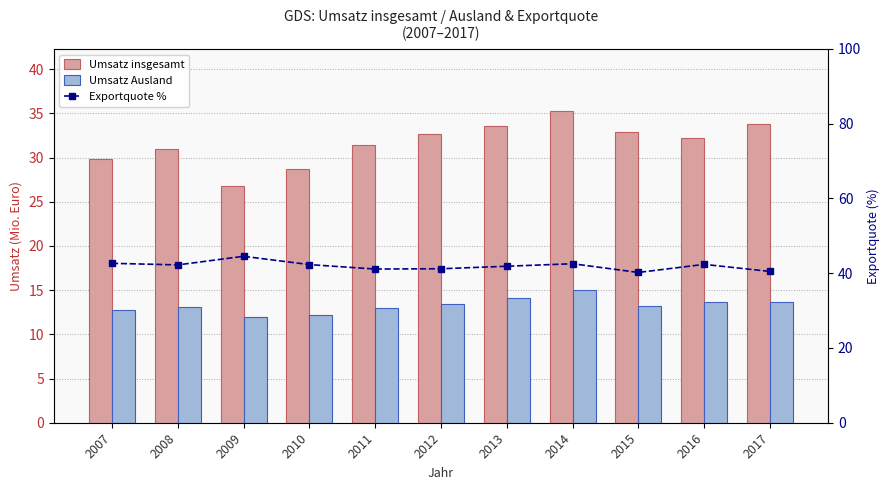

List the series in order of their peak value, lowest first.

Umsatz Ausland, Umsatz insgesamt, Exportquote %